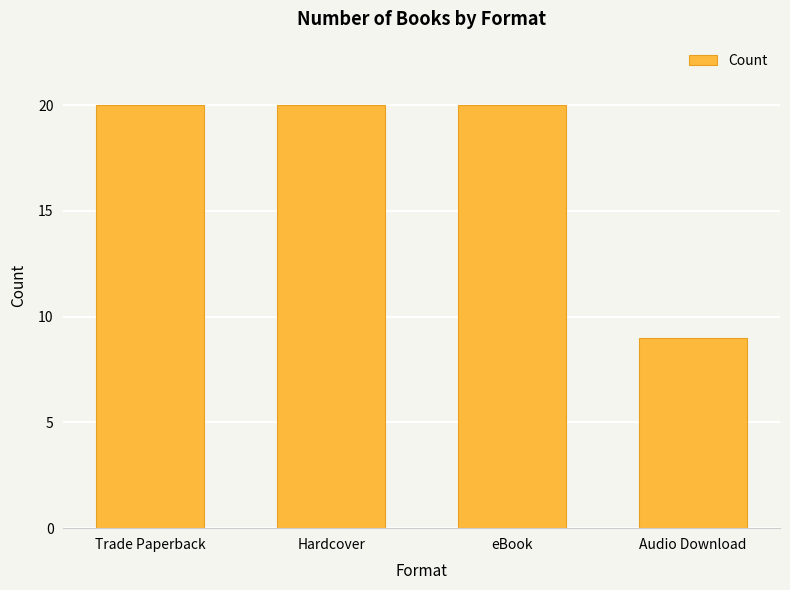

Where is the data nearest to the value 14?

Audio Download